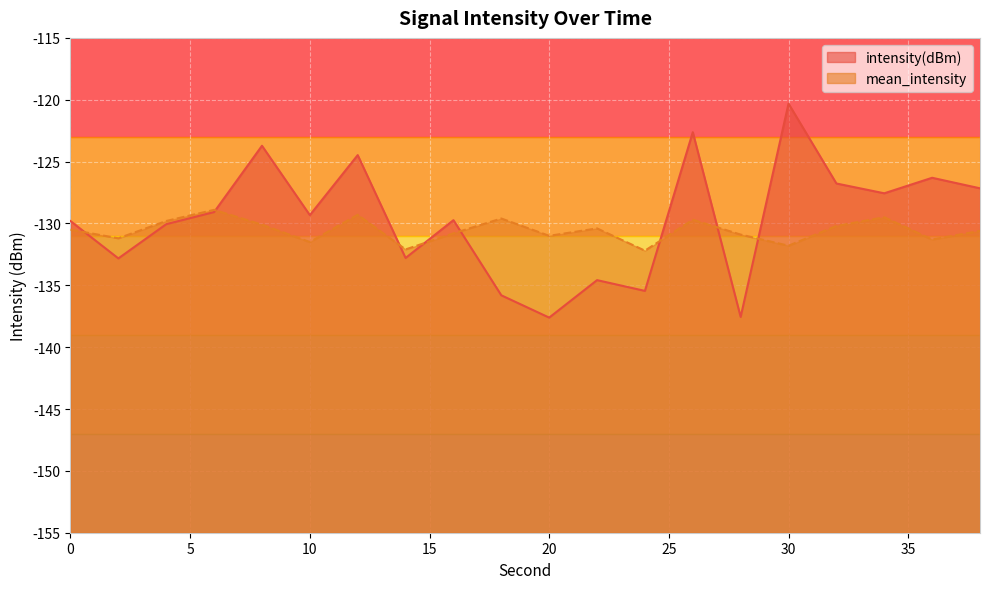

Where is the first local minimum for mean_intensity?

2